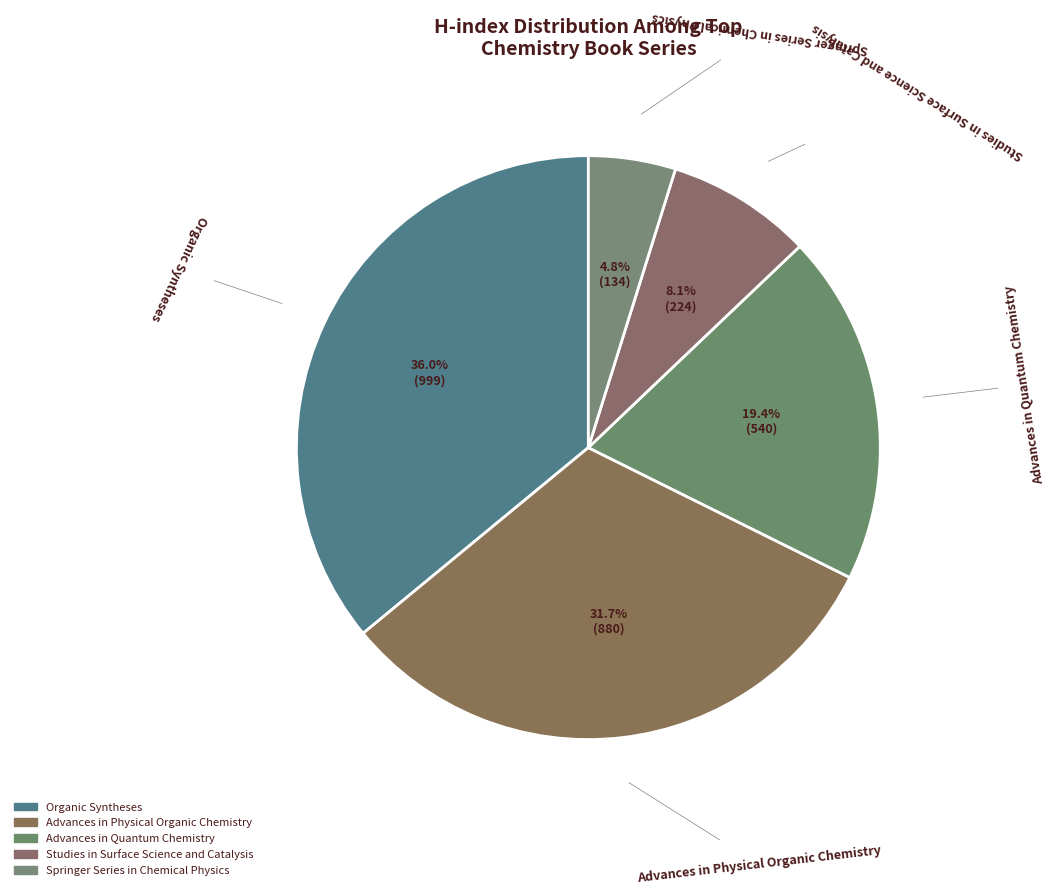

Does any single category account for the majority?

No